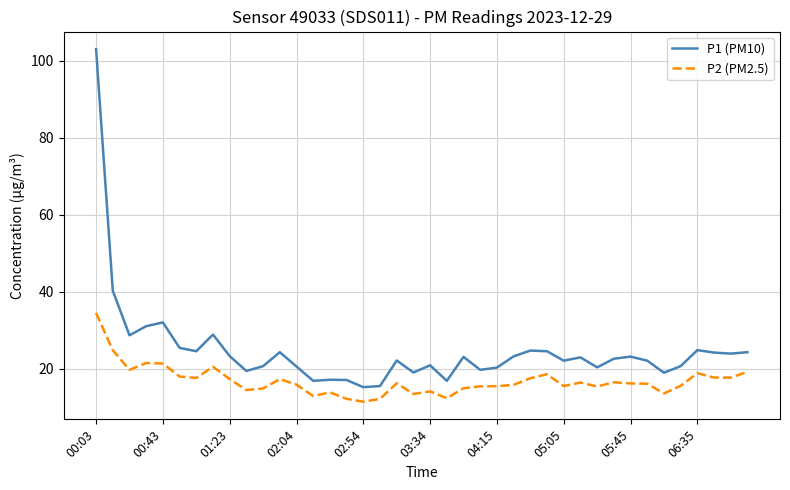

List the series in order of their peak value, lowest first.

P2 (PM2.5), P1 (PM10)